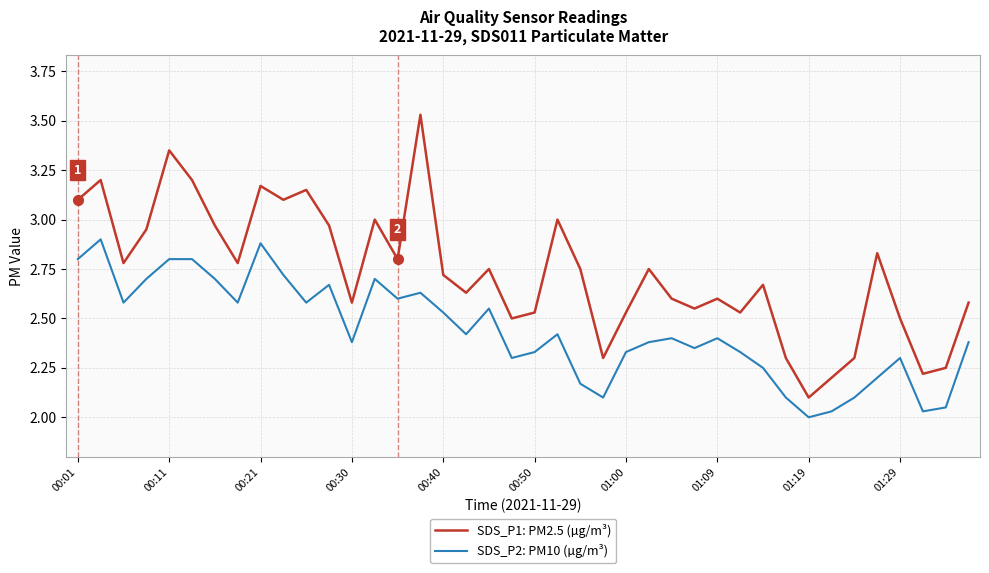

True or false: SDS_P1: PM2.5 (µg/m³) and SDS_P2: PM10 (µg/m³) cross at least once.

False